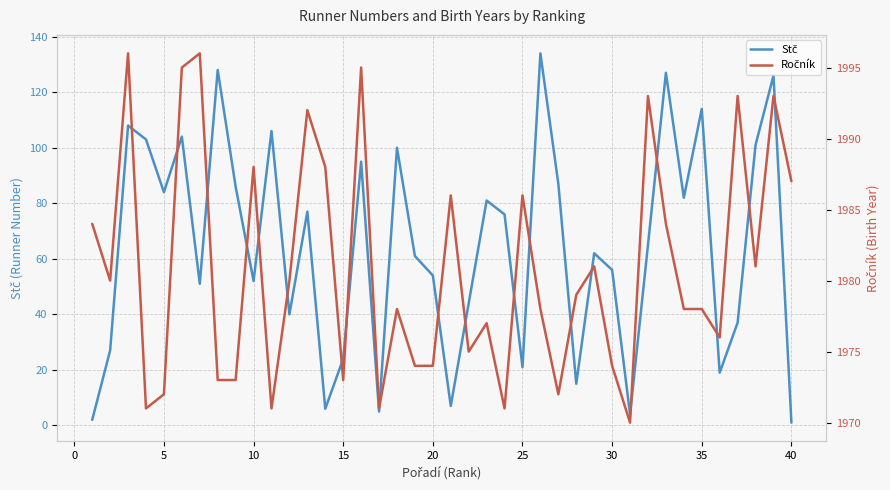

True or false: Stč has more than 0 interior local peaks.

True